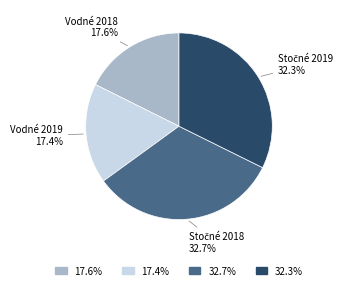

How many segments does this pie chart have?

4